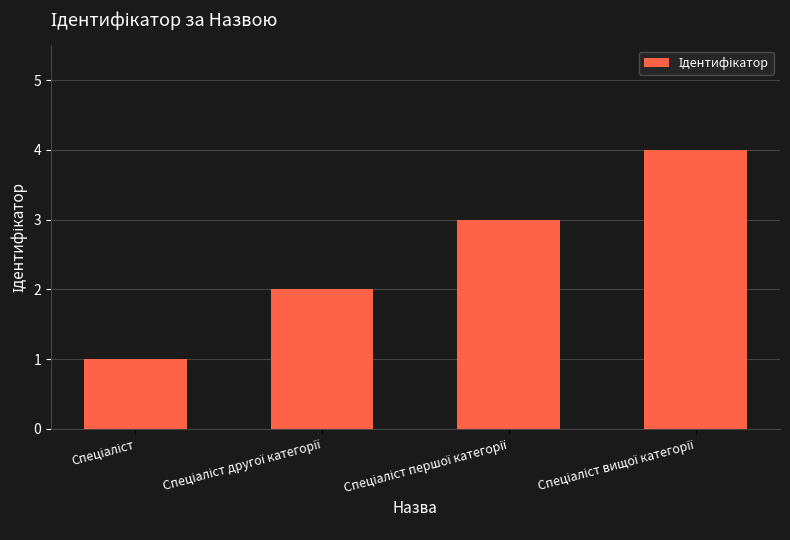

What is the difference between the maximum and minimum values?

3